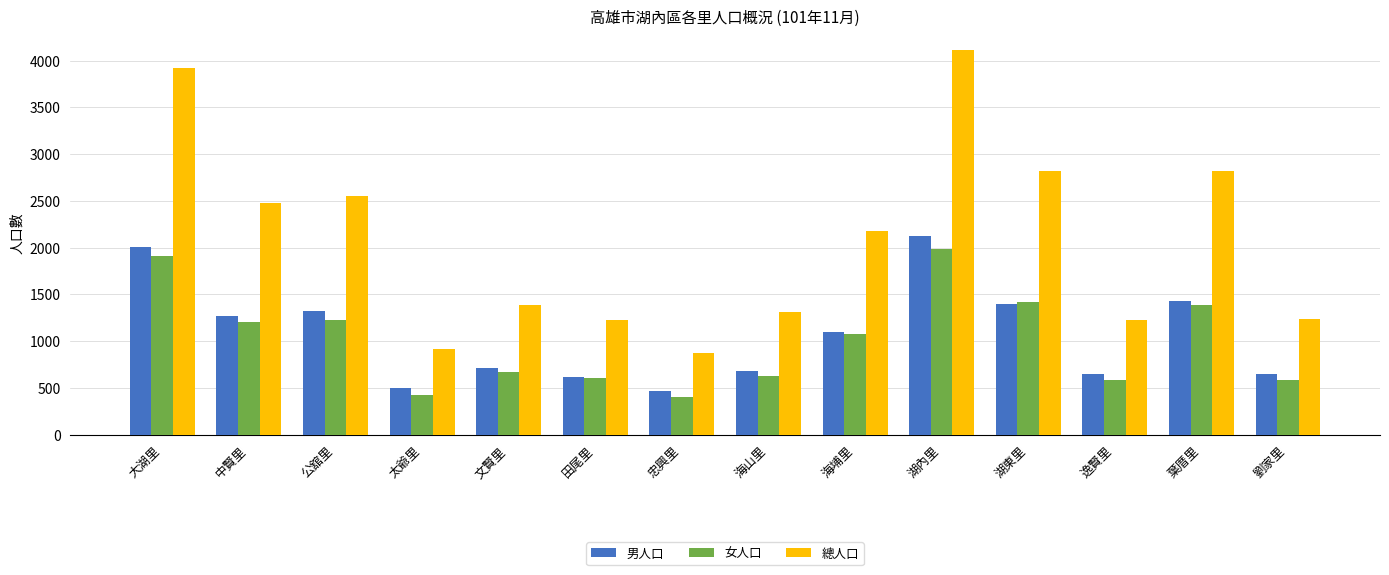

What is the greatest value displayed?

4113